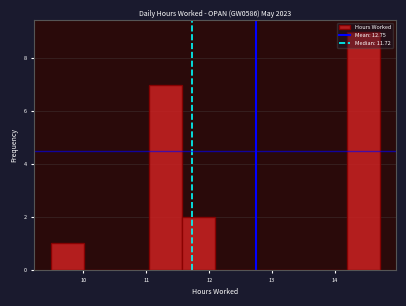

Over which range of the x-axis is the bar tallest?

14.2 to 14.7